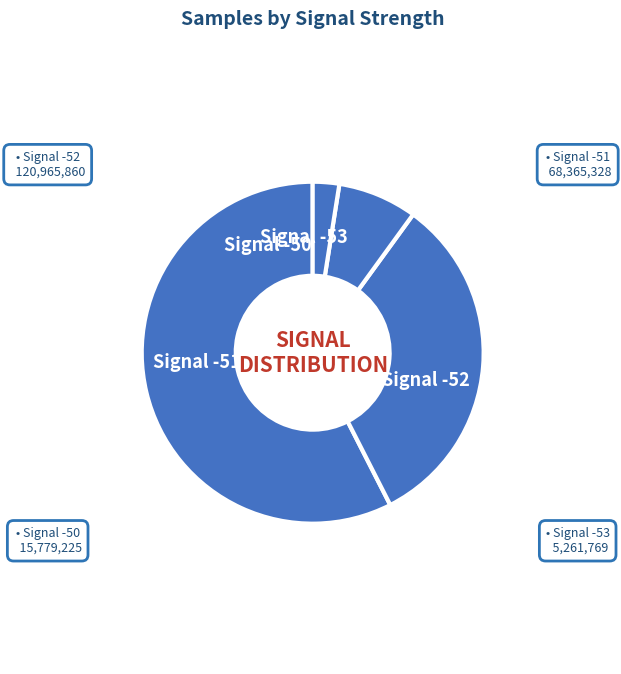

Which slice is the largest?

-52